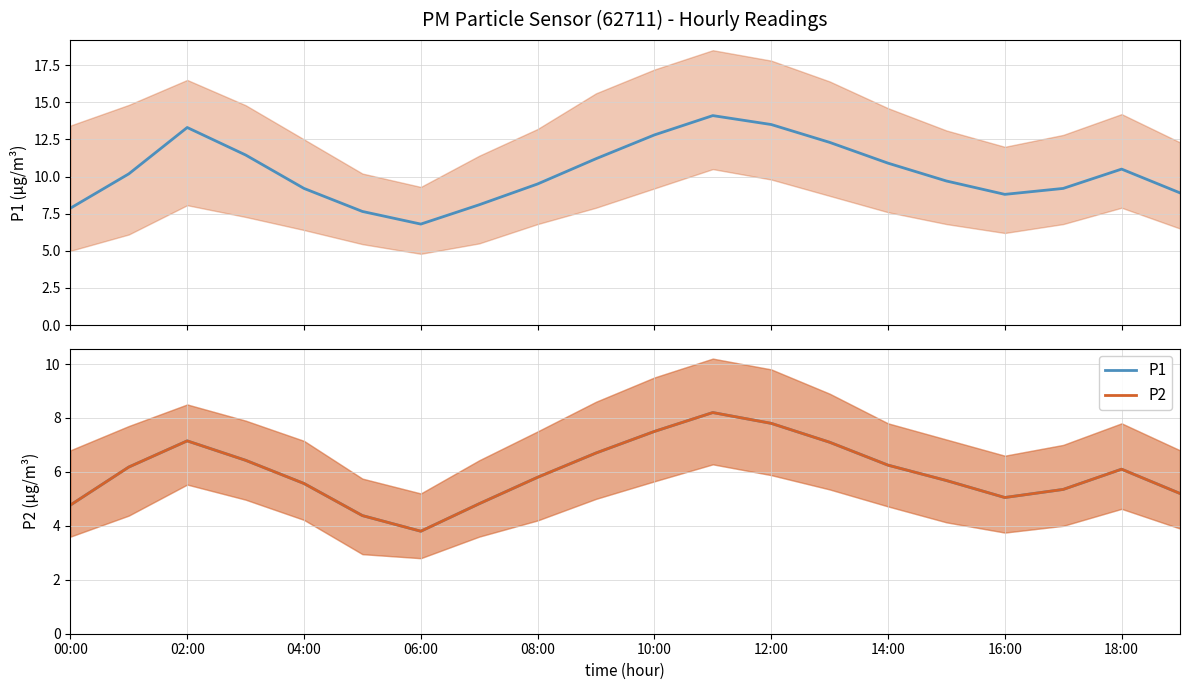

What is the label of the 20th point from the left?

19